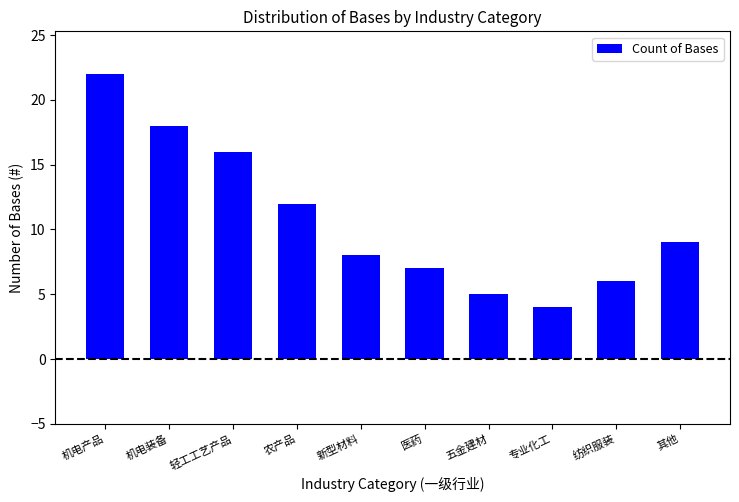

The chart shows a value of 16 at 农产品. True or false?

False